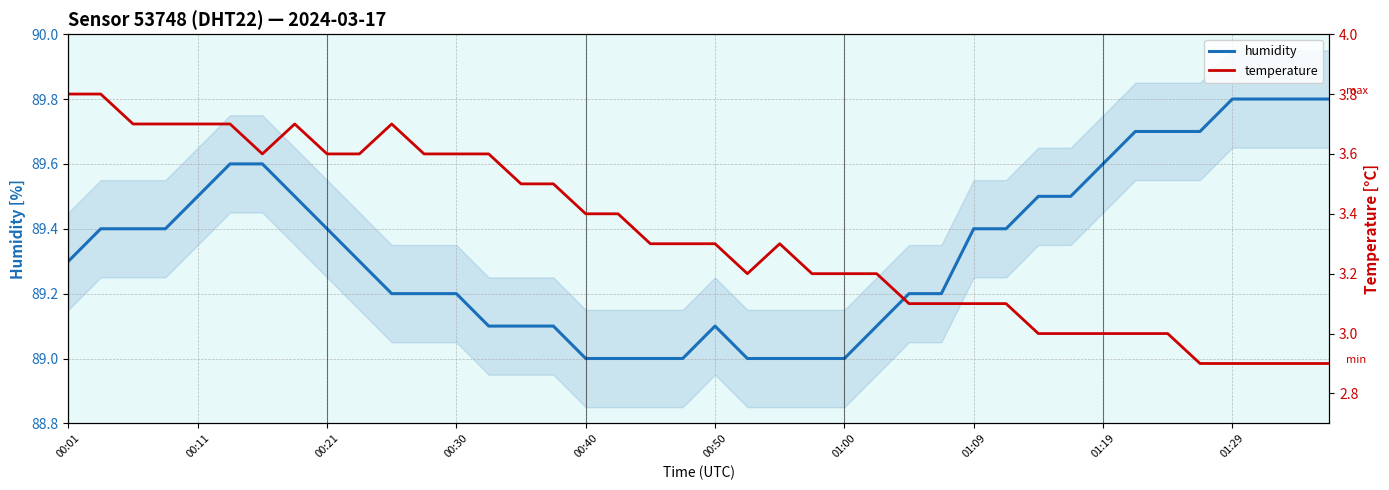

What is the difference between the highest and lowest values at 37?

86.9